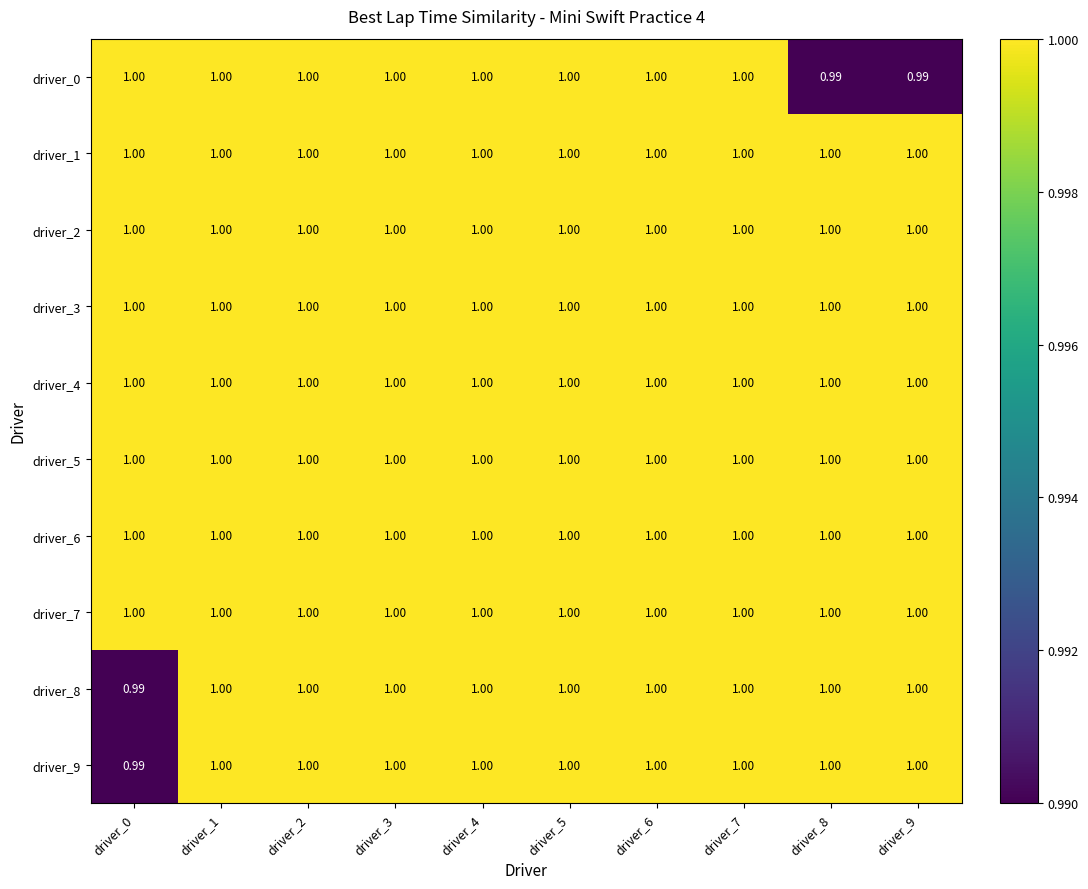

At driver_4, list the series in order from smallest to largest.

driver_0, driver_1, driver_2, driver_3, driver_4, driver_5, driver_6, driver_7, driver_8, driver_9